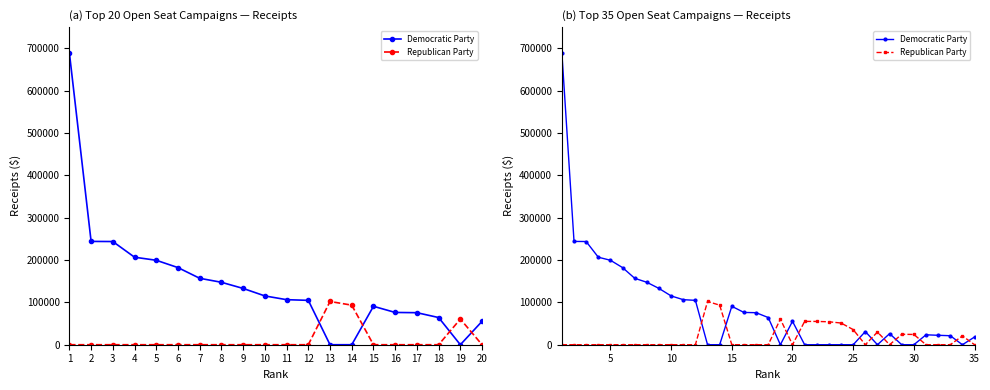

How many distinct data groups are displayed?

2